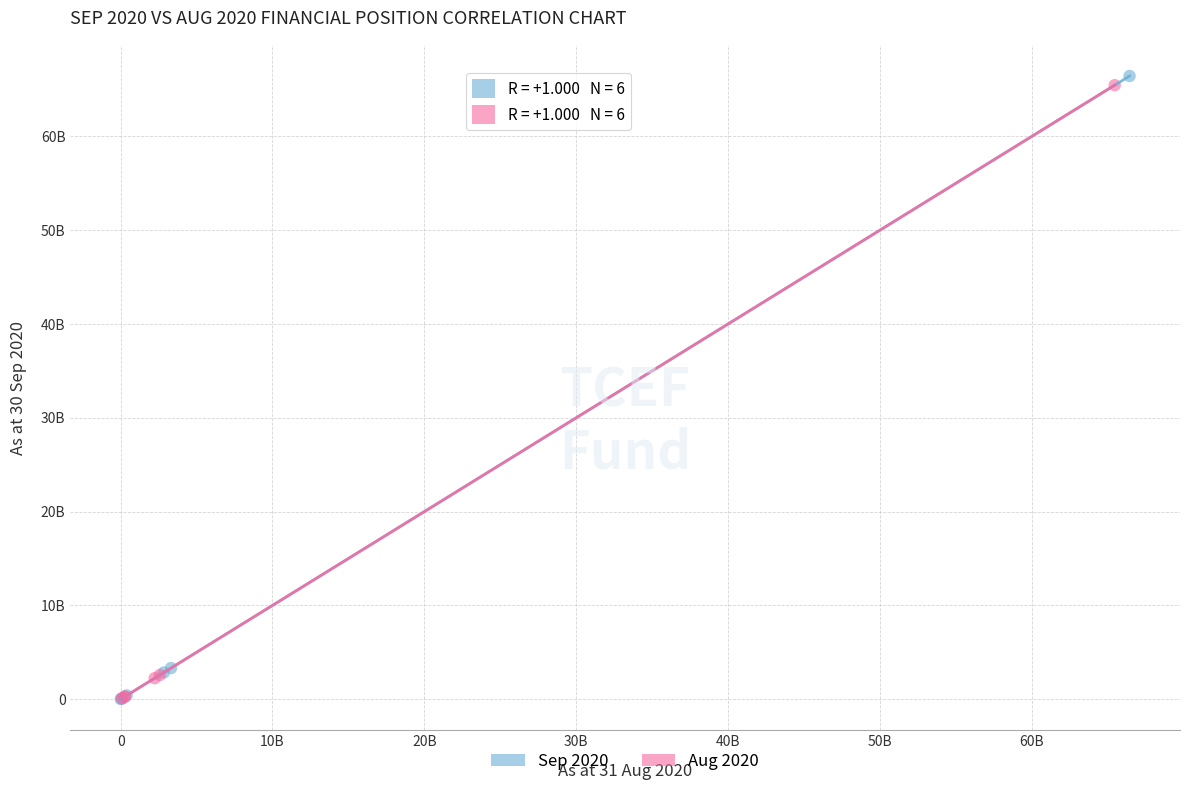

Which series contains the highest Y value?

Sep 2020